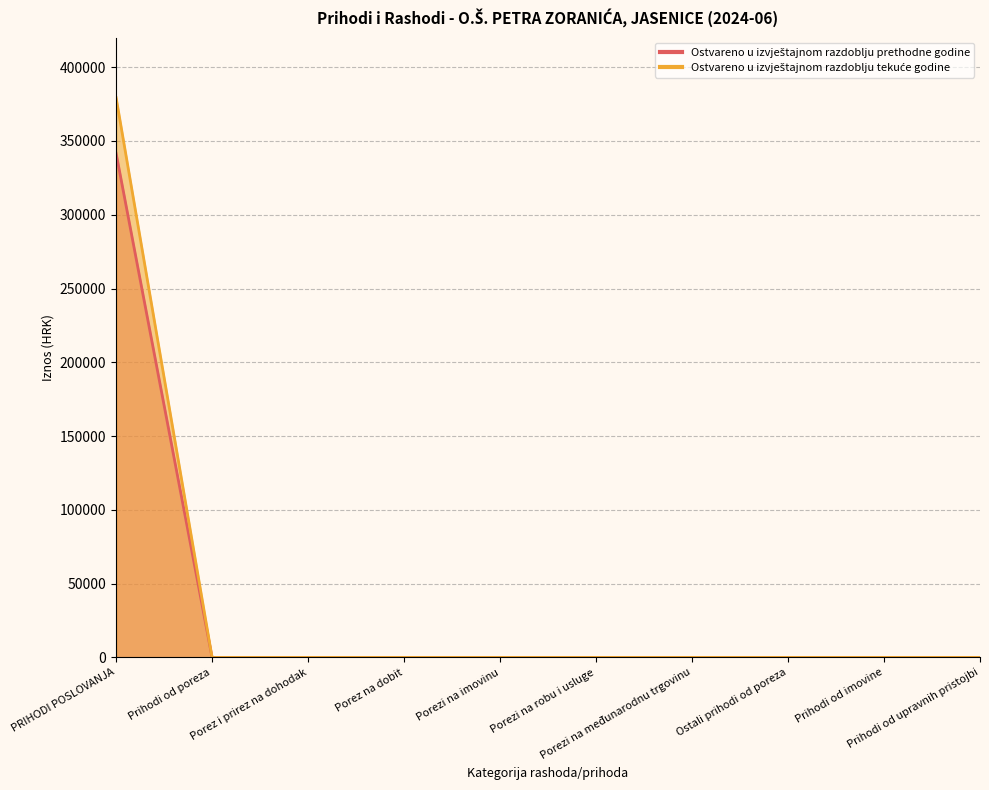

True or false: Ostvareno u izvještajnom razdoblju tekuće godine and Ostvareno u izvještajnom razdoblju prethodne godine intersect in this chart.

False